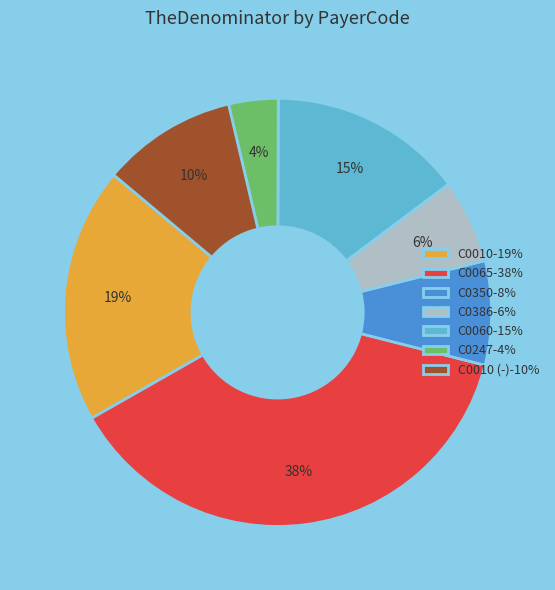

To the nearest percent, what is the difference between the C0065-38% and C0350-8% slice percentages?

30%